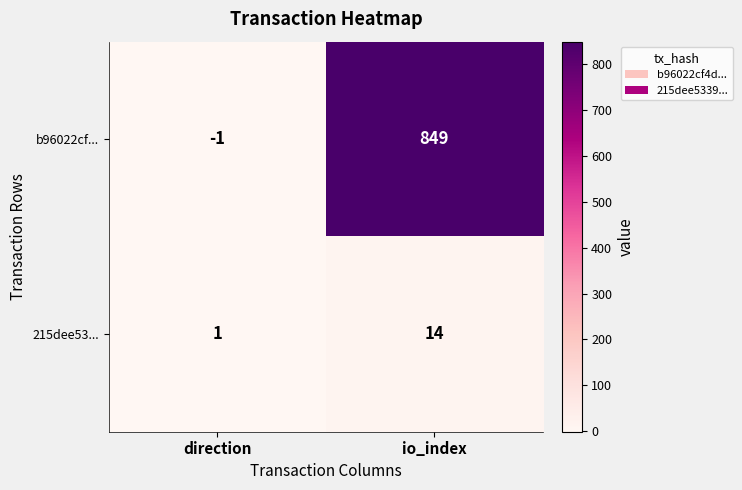

What is the average value of the 215dee53... series?

8